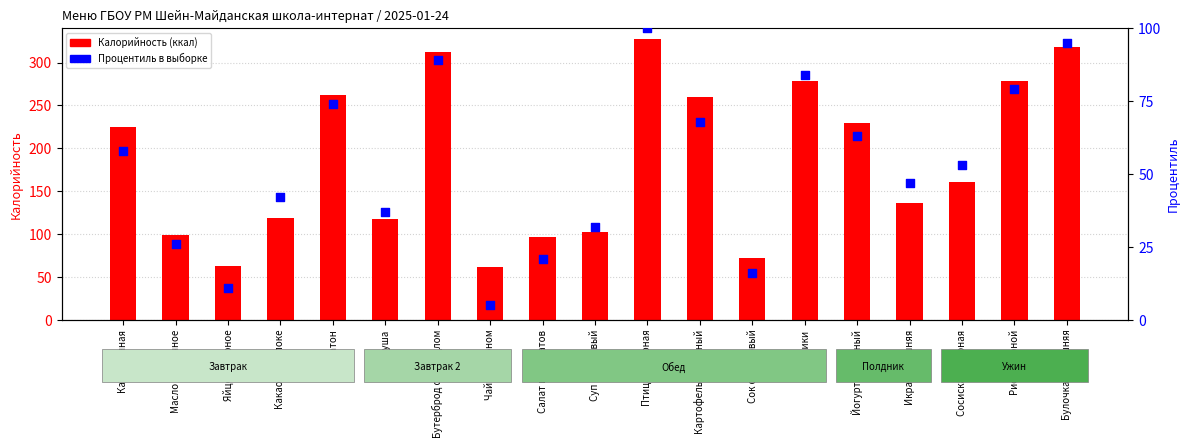

Is the value of Процентиль в выборке at Масло сливочное greater than the value of Калорийность (ккал) at Салат из томатов?

No